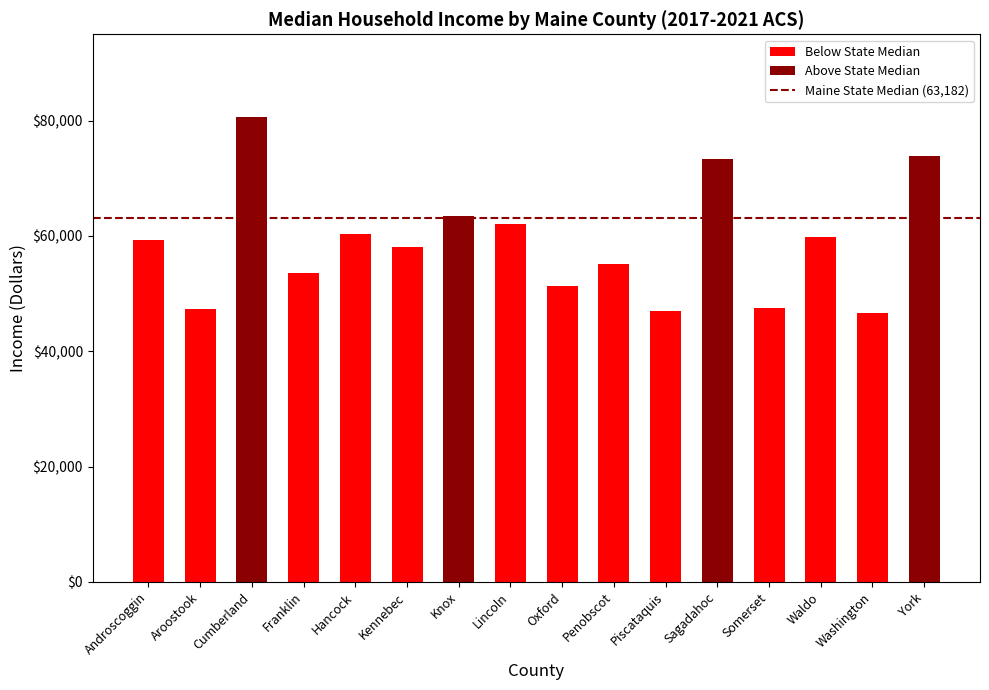

What is the label of the 15th bar from the left?

Washington